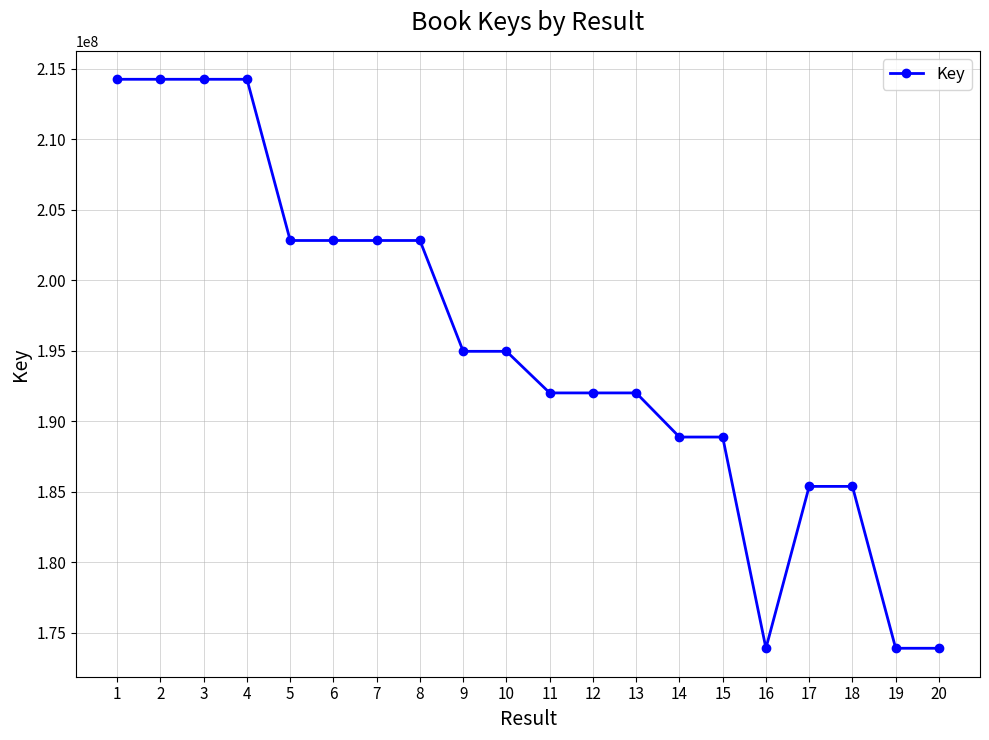

True or false: the data has more than 1 interior local peaks.

True